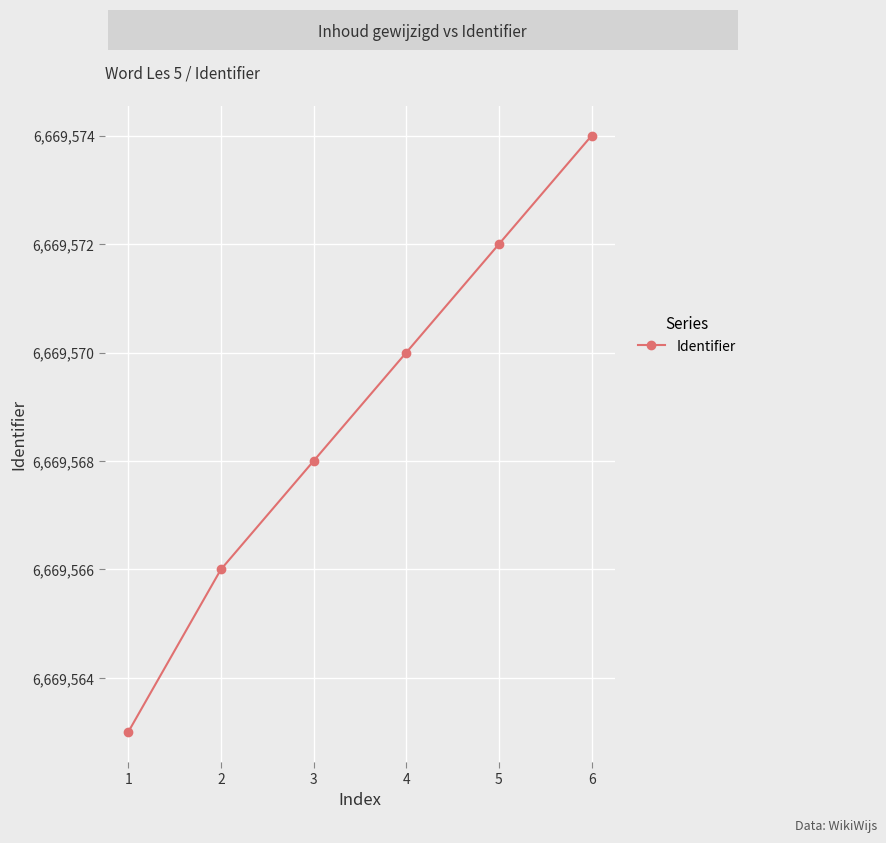

What is the difference between the values at 3 and 2?

2